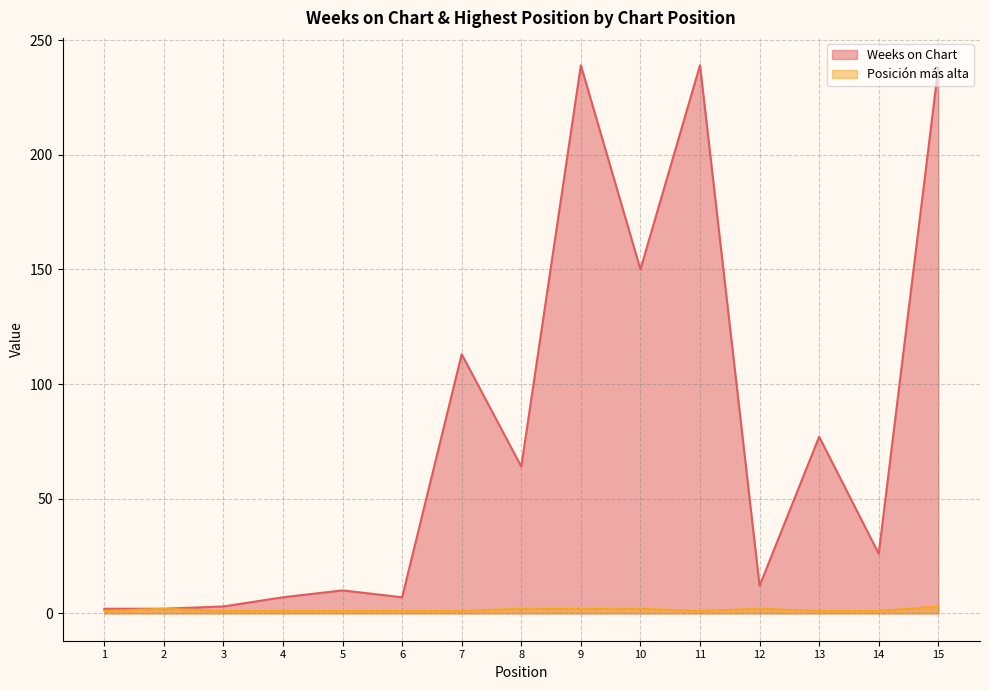

At how many categories does at least one series exceed 195?

3